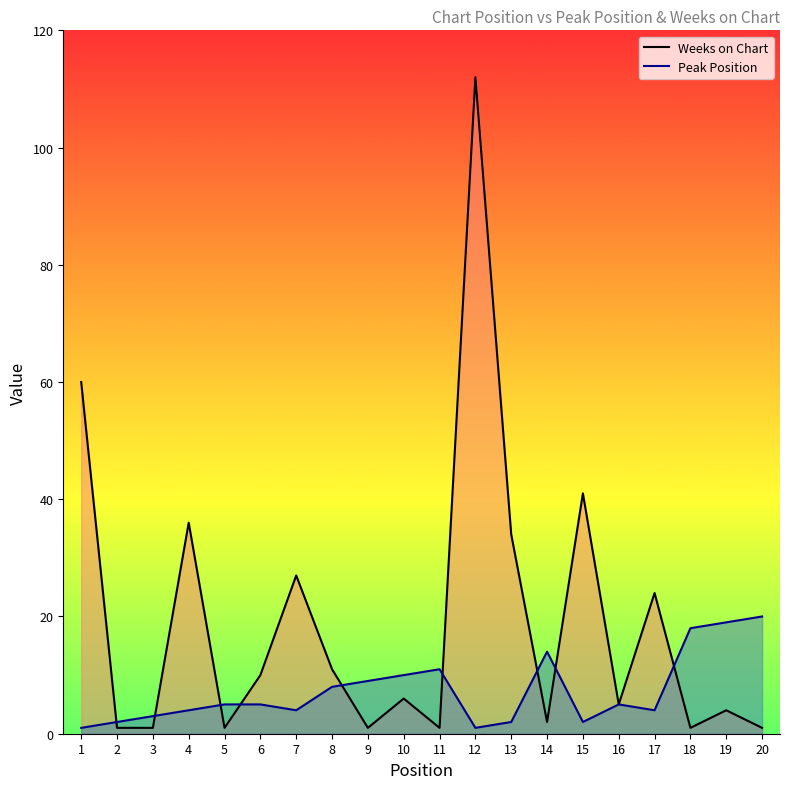

At which label is Weeks on Chart closest to 56?

1